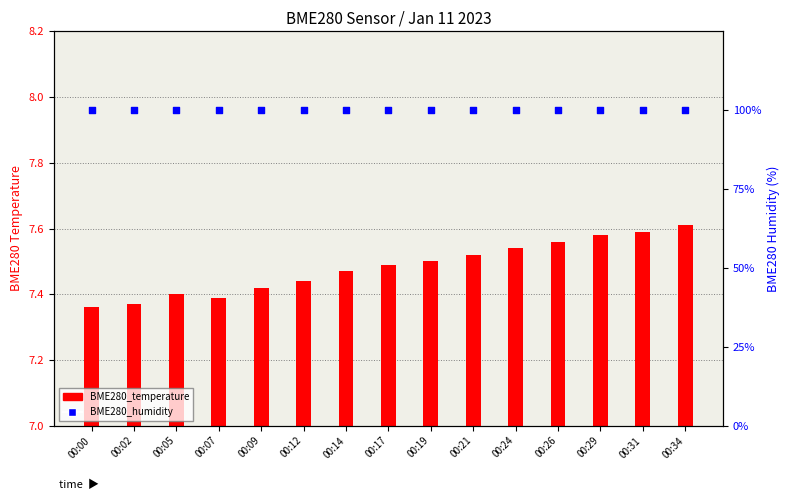

Is the value of BME280_humidity at 00:19 greater than the value of BME280_temperature at 00:34?

Yes